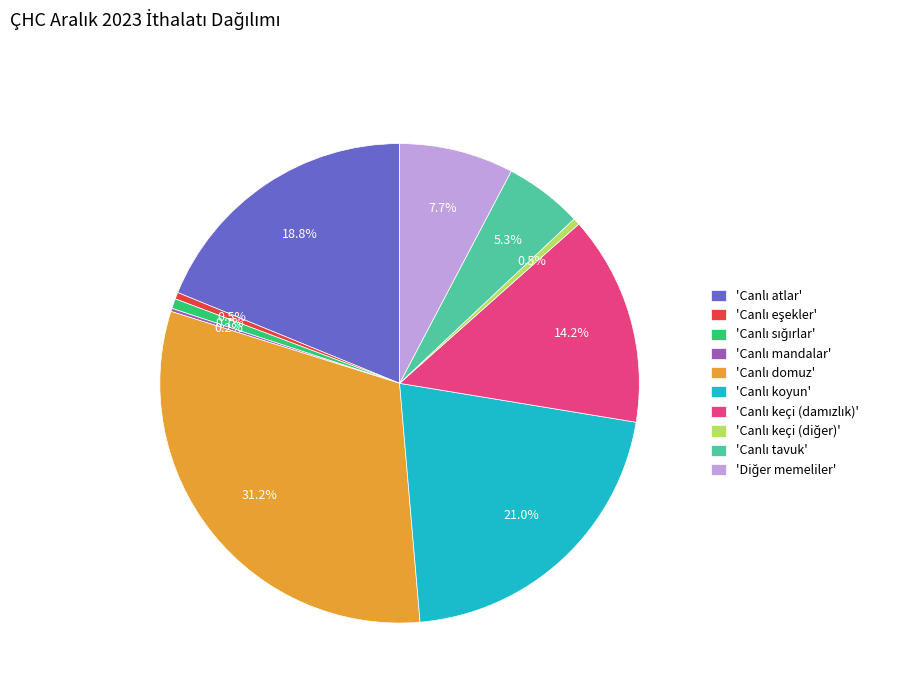

Is there a majority slice in this chart?

No